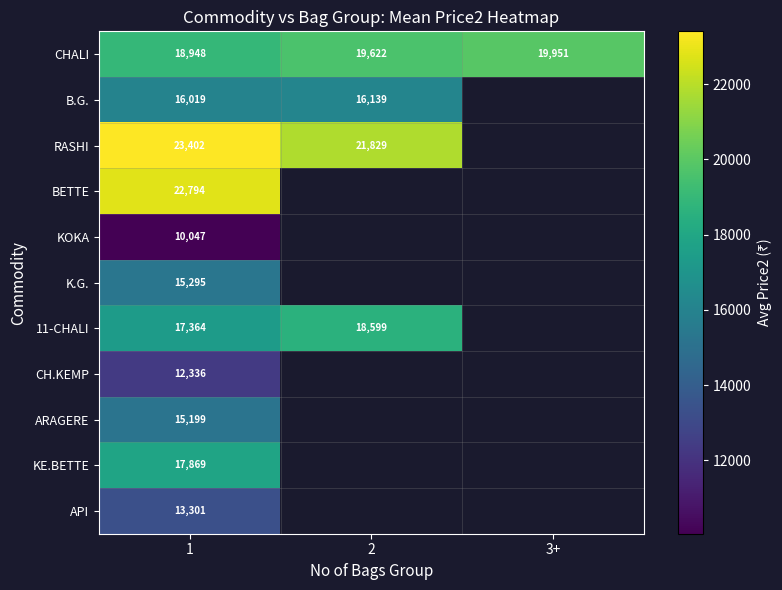

Is the value of RASHI at 1 greater than the value of CHALI at 2?

Yes